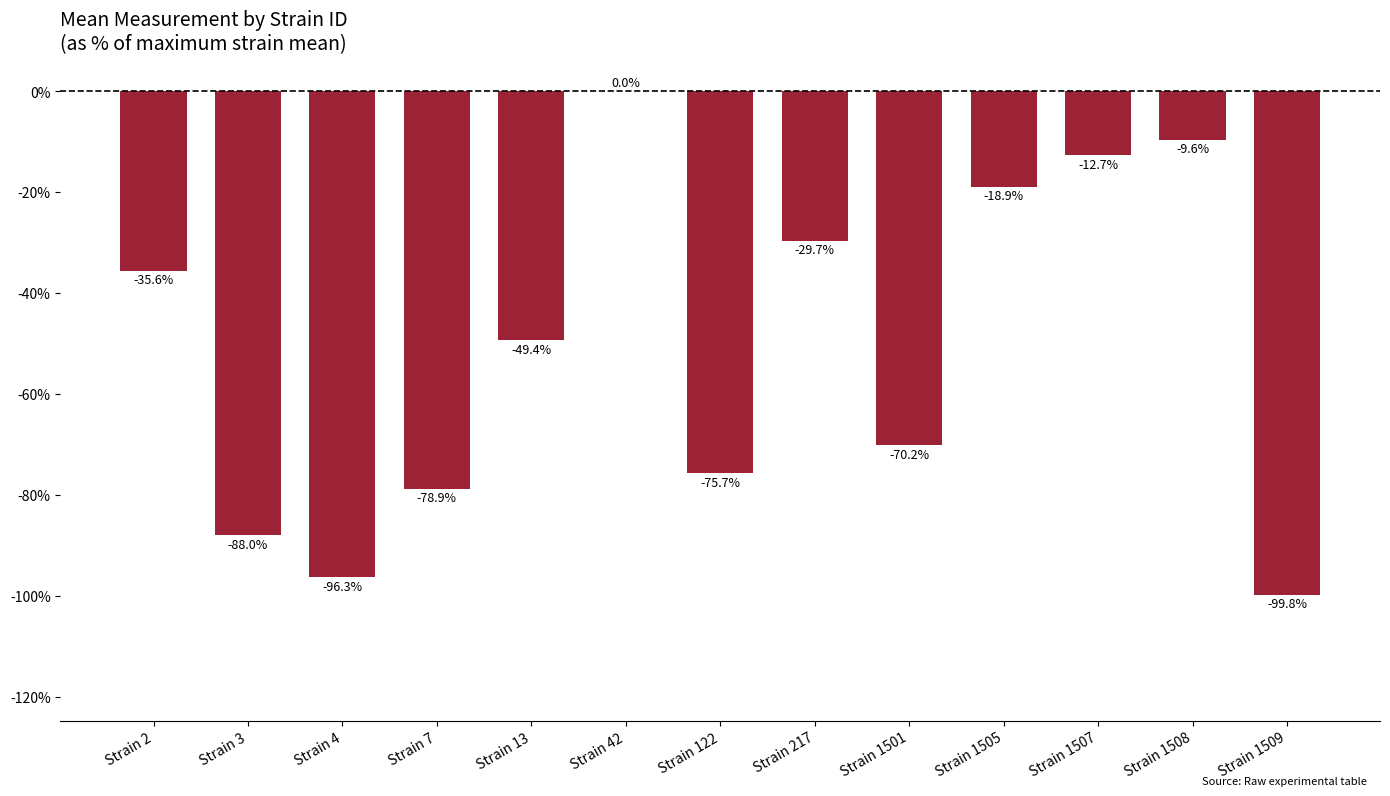

What is the sum of the values at Strain 217 and Strain 1507?

-42.4